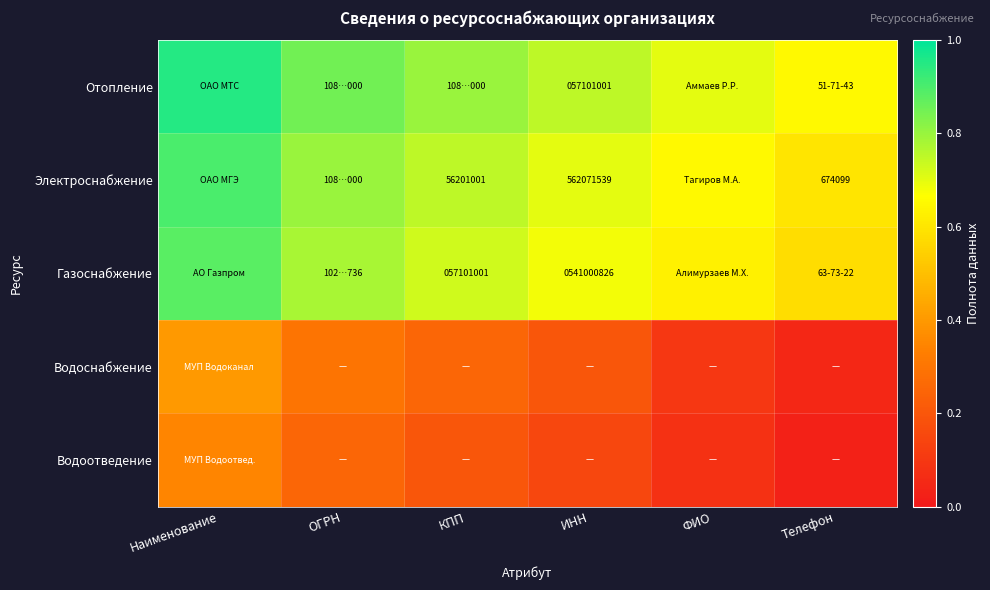

True or false: Газоснабжение has a value of 1.4 at ОГРН.

False